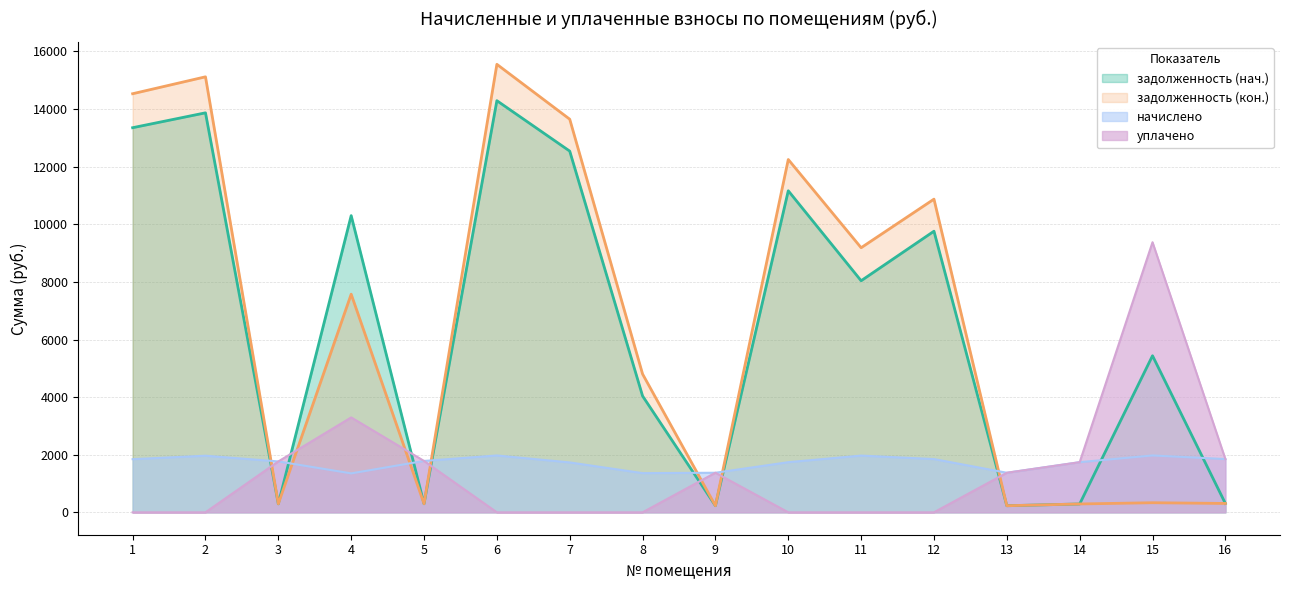

True or false: задолженность (нач.) has more than 1 points higher than both neighbors.

True